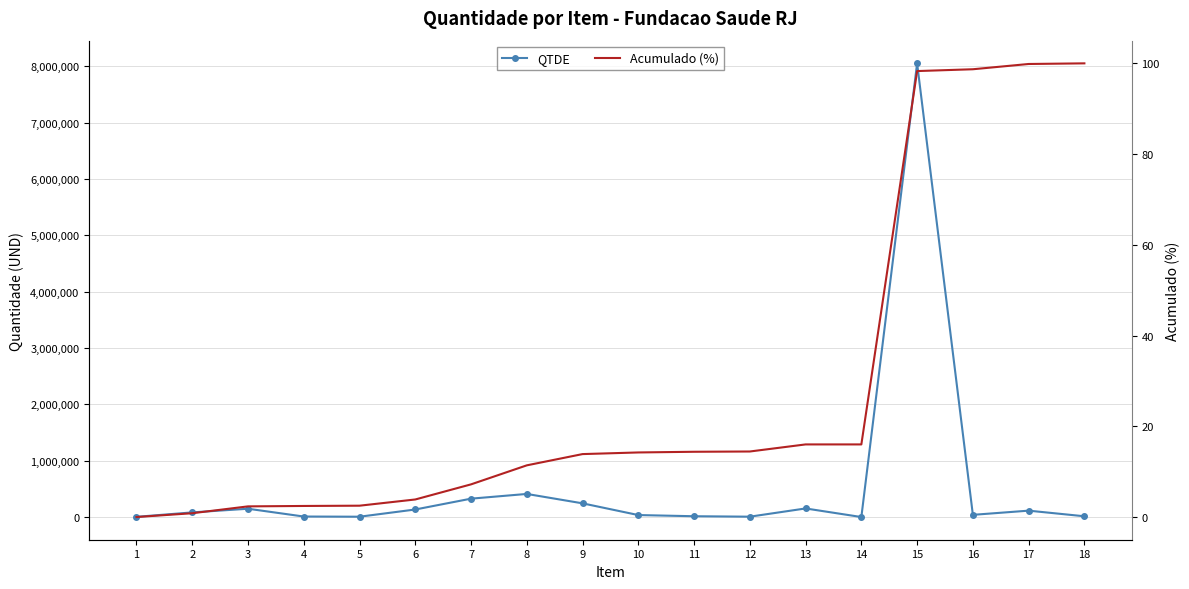

What is the average value of the QTDE series?

543644.6